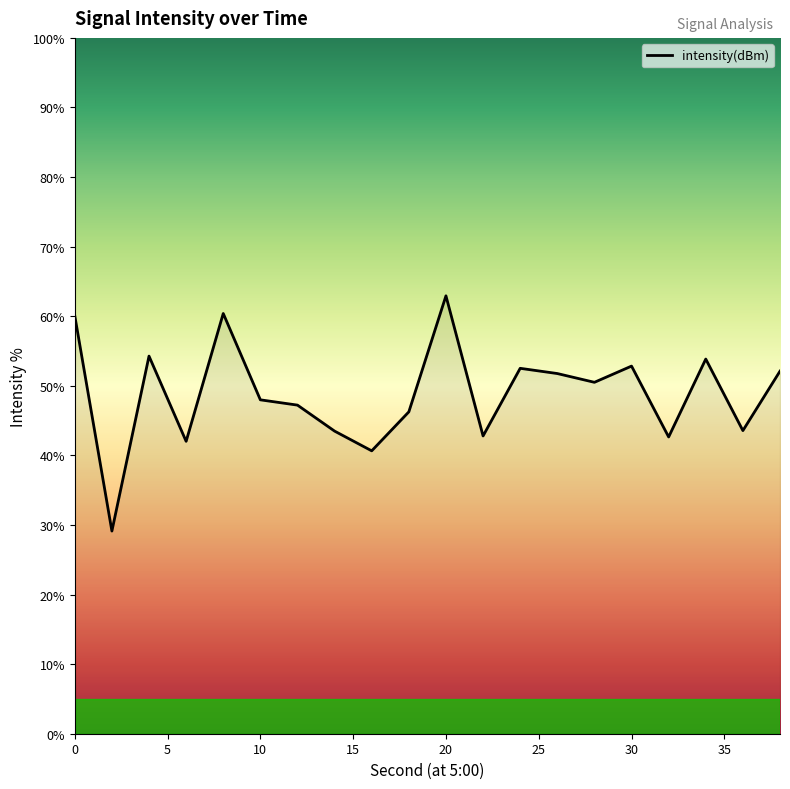

What is the difference between the maximum and minimum values?

33.8